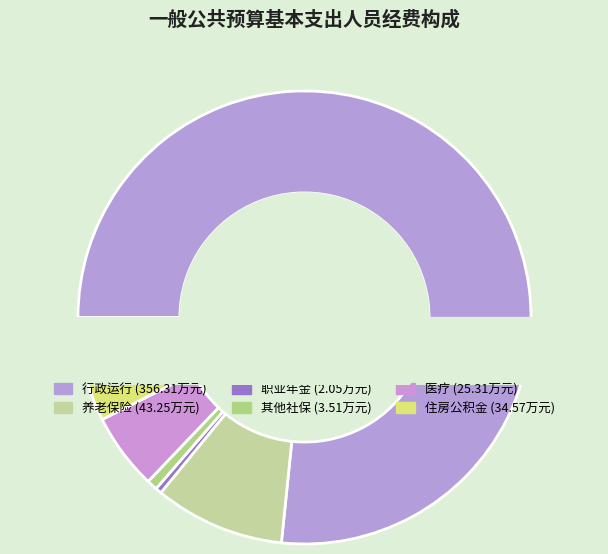

What portion of the pie excludes 其他社会保障和就业支出?

99.2%